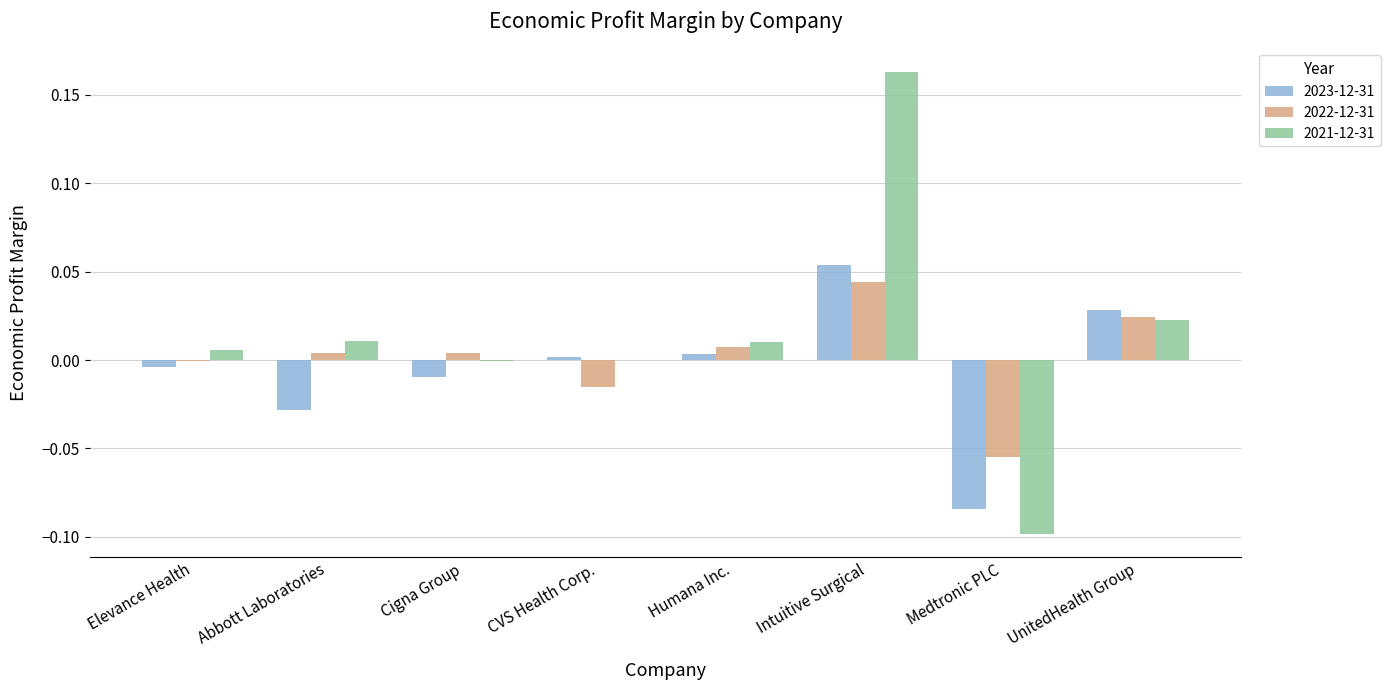

True or false: 2022-12-31 has a value of -0.1 at Medtronic PLC.

True